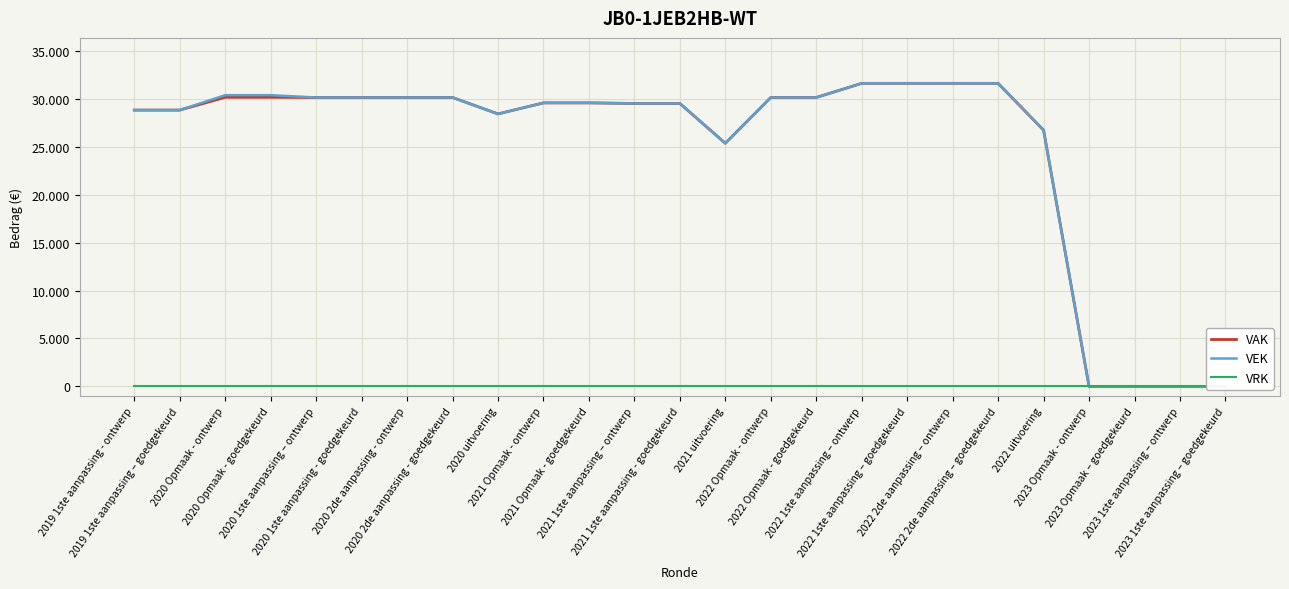

Which series has the largest total across all categories?

VEK